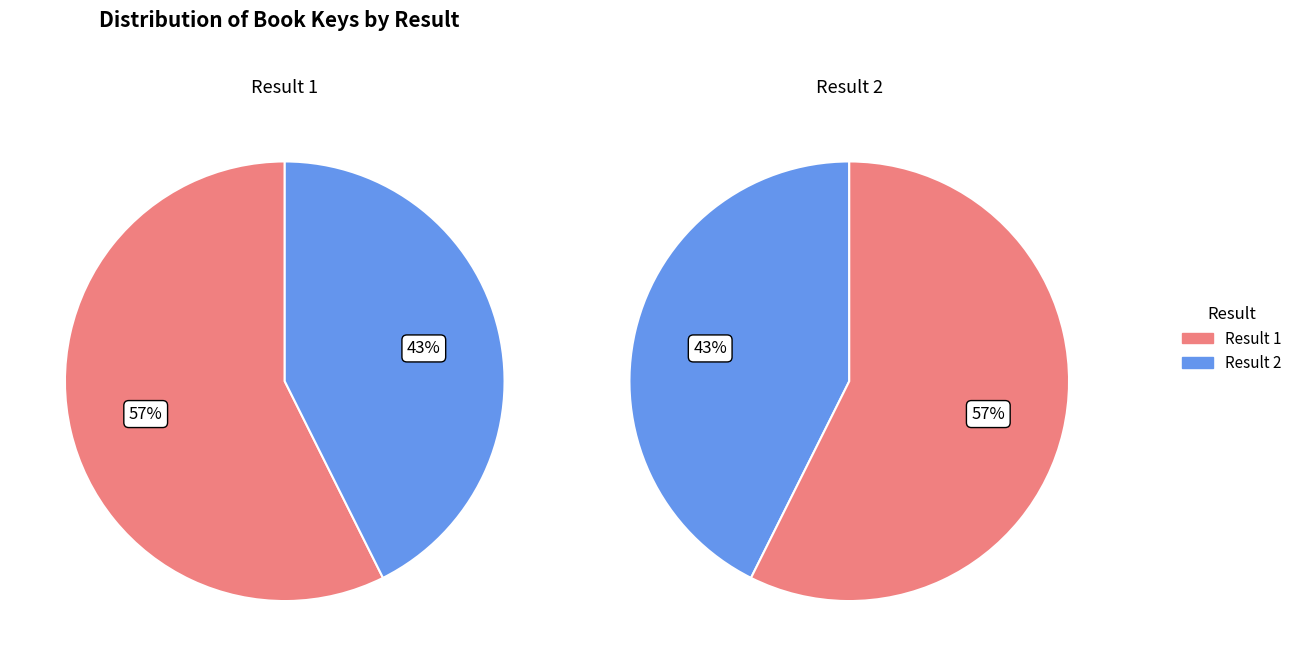

To the nearest percent, what portion does Result 2 represent?

43%